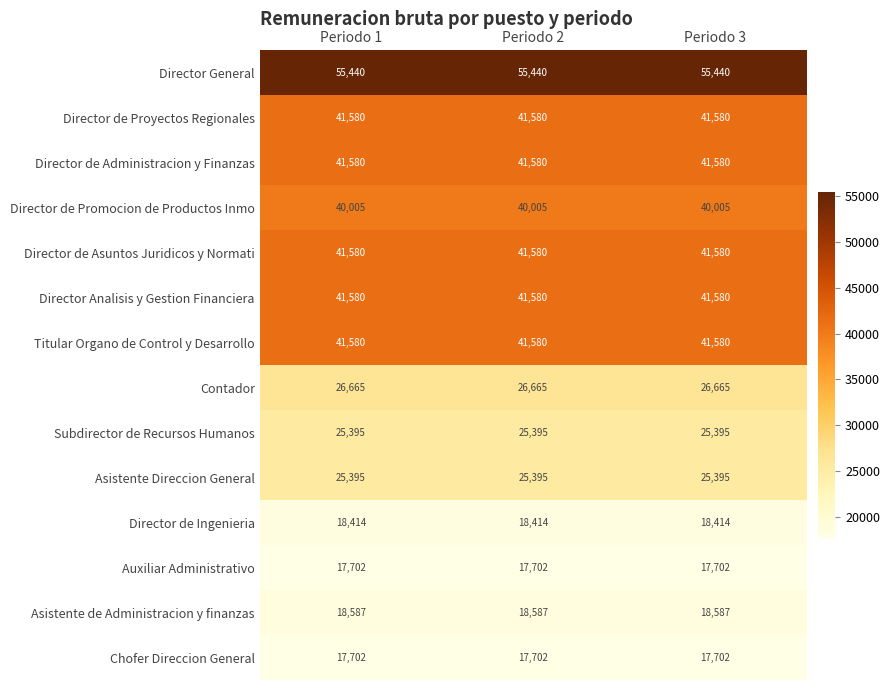

What is the average value of the Asistente de Administracion y finanzas series?

18587